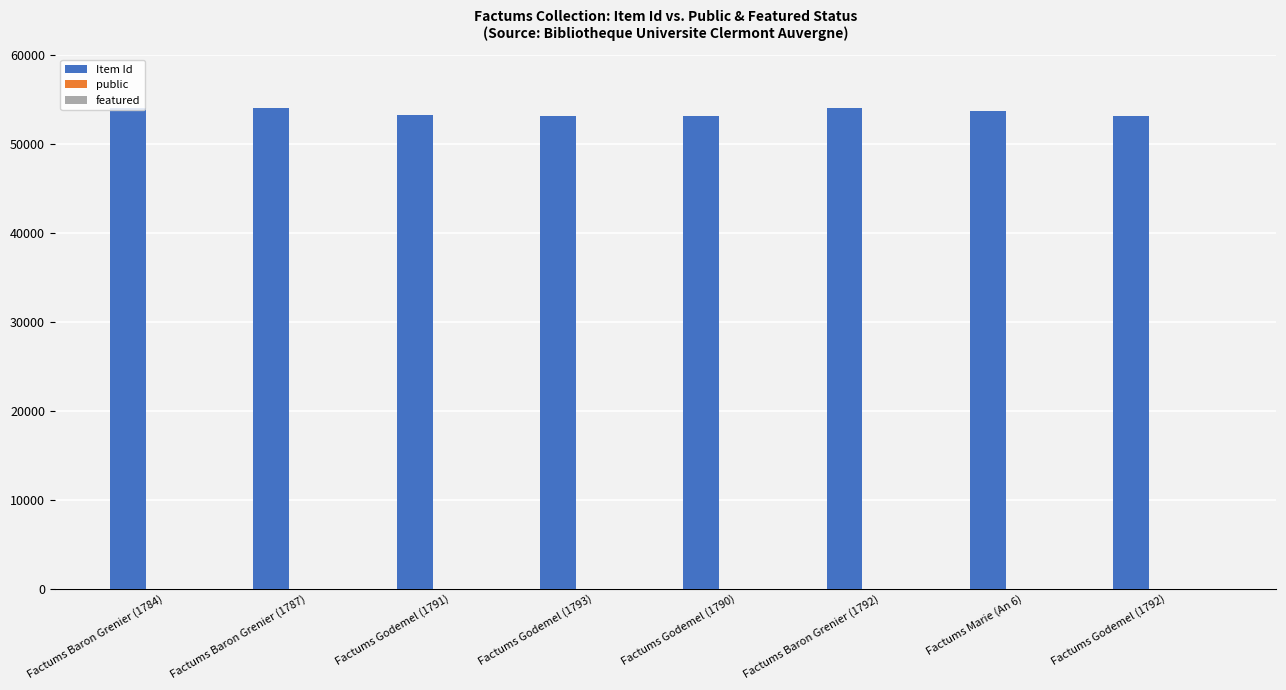

What is the sum of all Item Id values?

428111